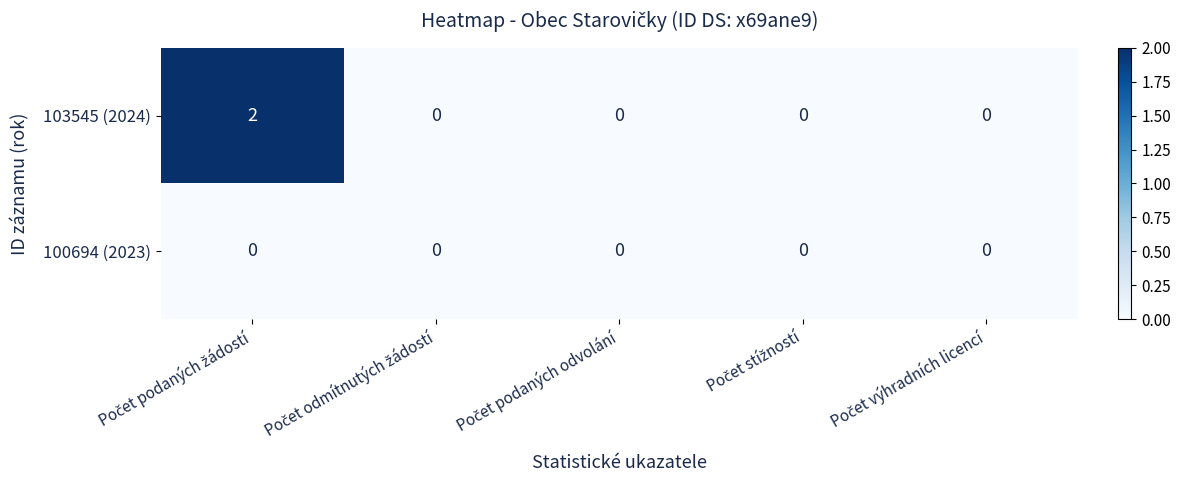

List the series in order of their overall mean, highest first.

103545 (2024), 100694 (2023)